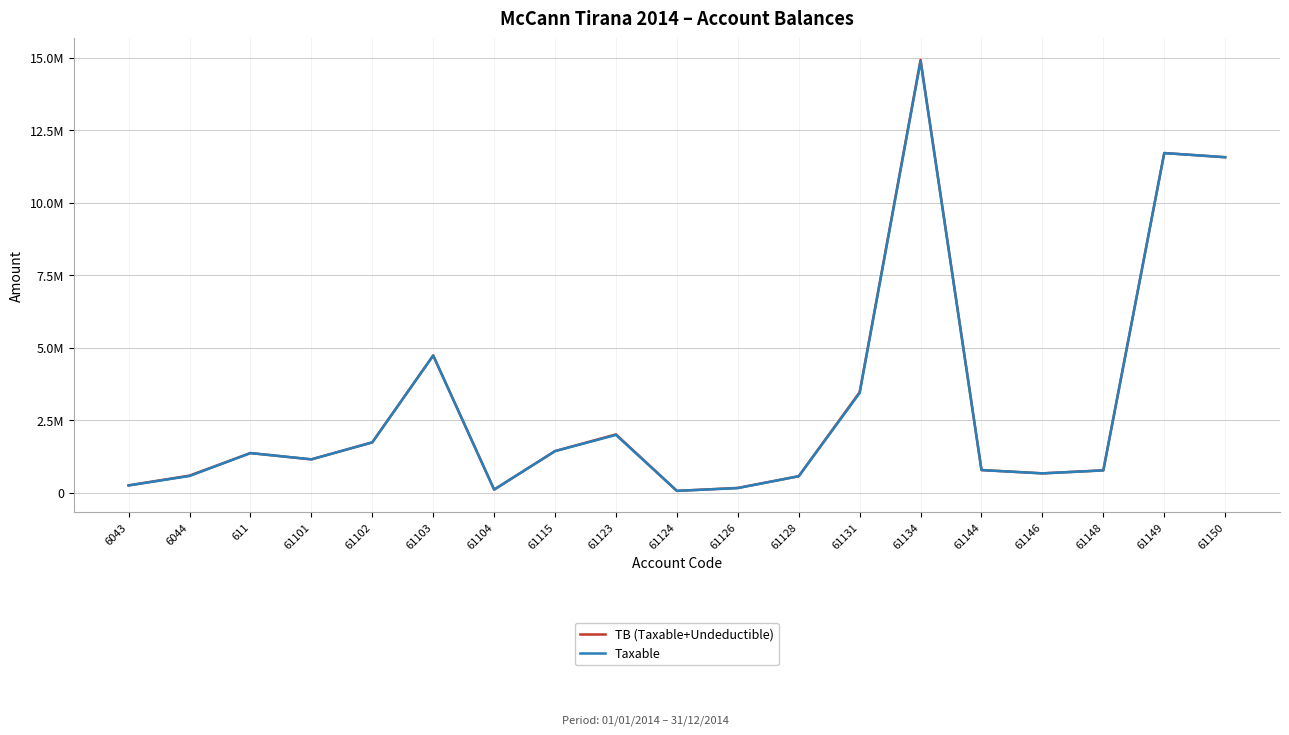

Does the chart have visible grid lines?

Yes